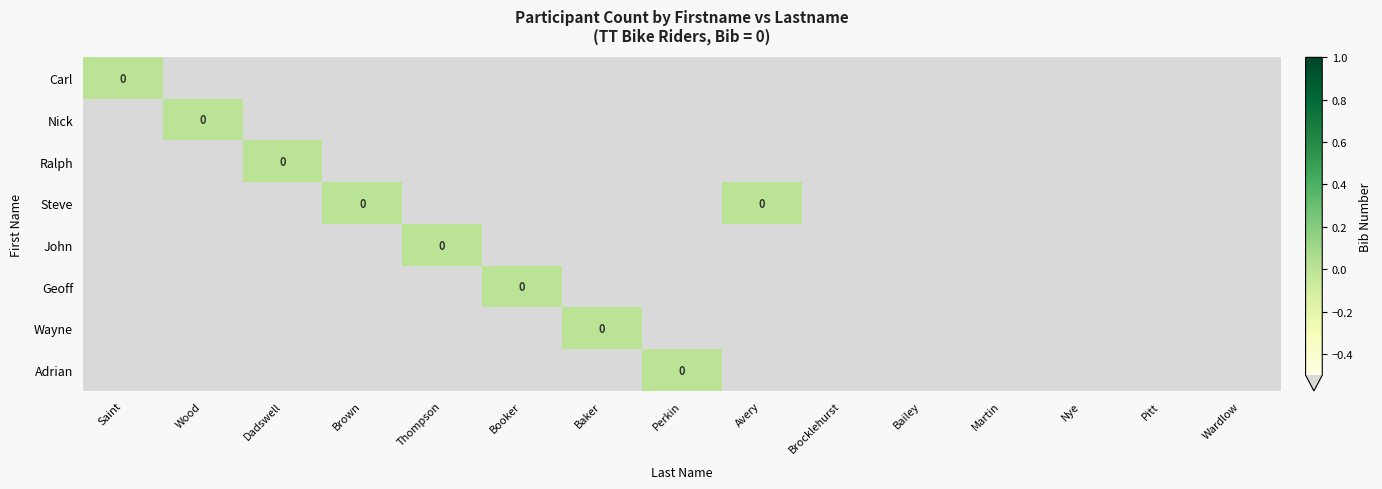

How many data points in Geoff are above -1?

1